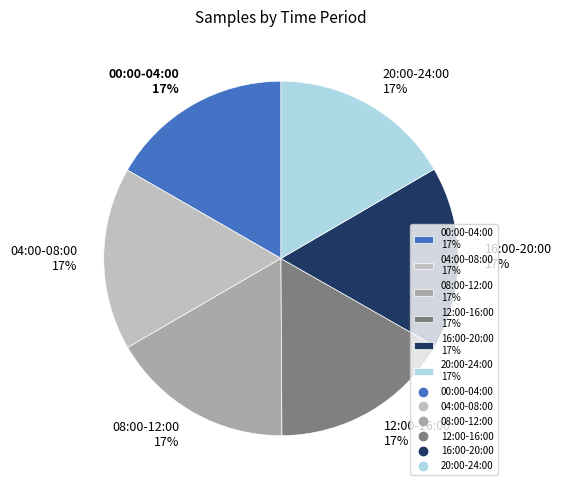

Count the number of slices in the pie.

6